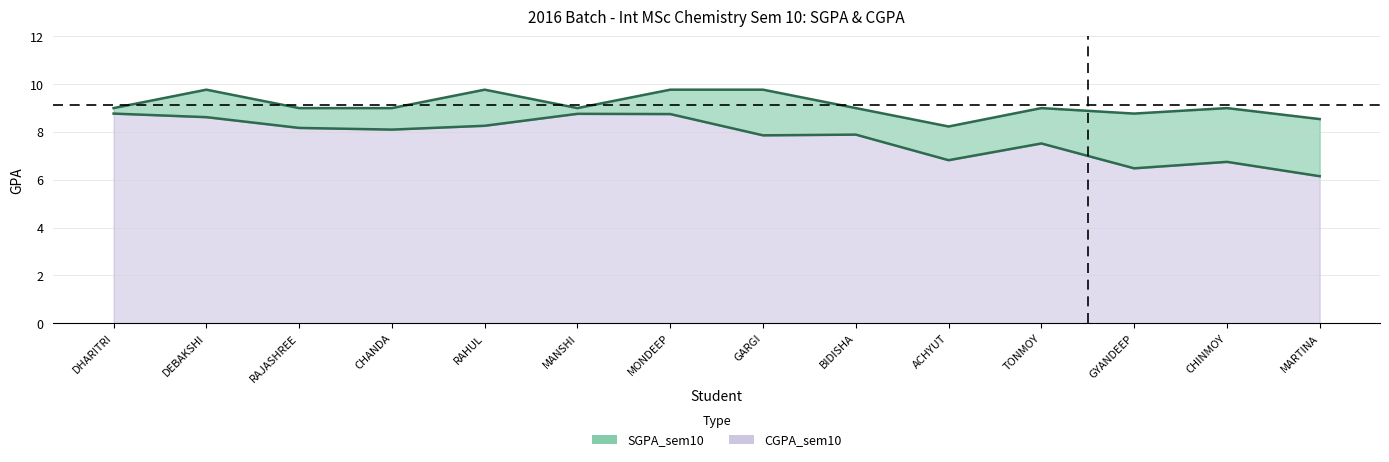

True or false: SGPA_sem10_line has a value of 3.4 at MONDEEP.

False